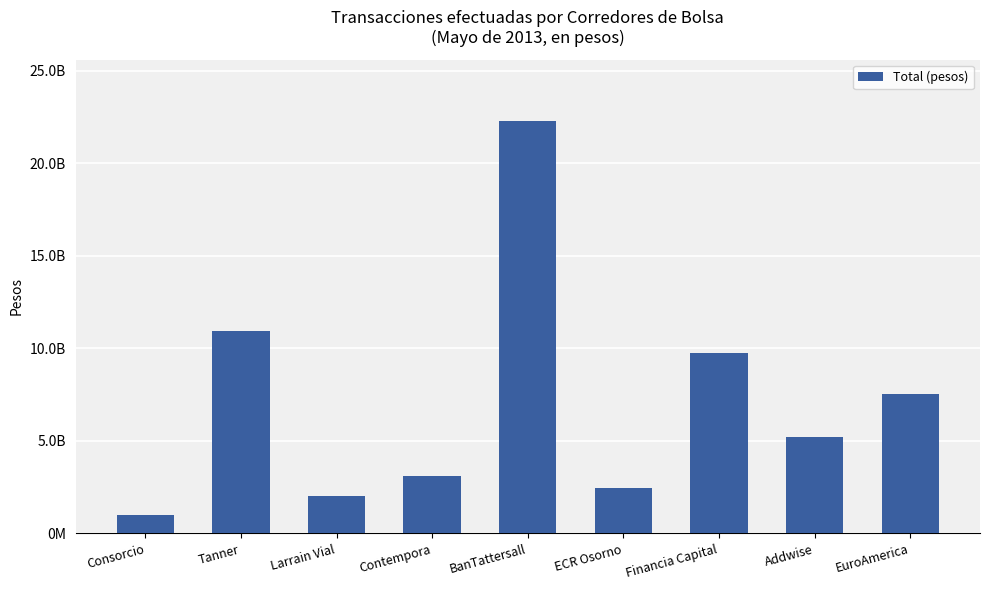

What is the label of the 3rd bar from the right?

Financia Capital